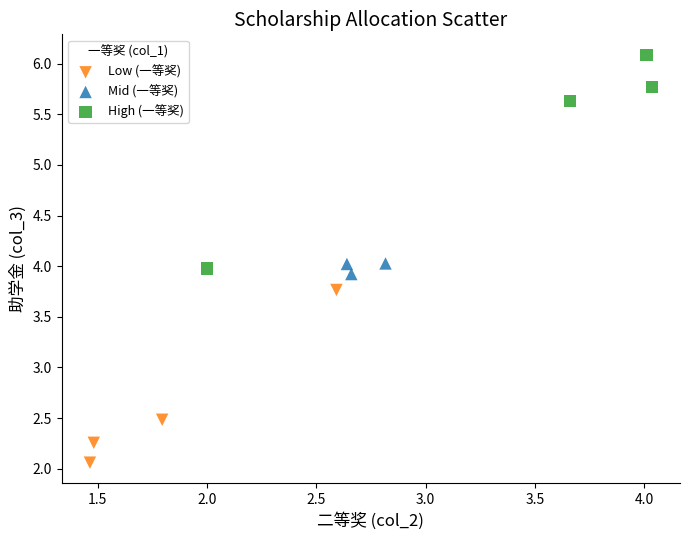

Which series reaches the maximum Y coordinate?

High (一等奖)